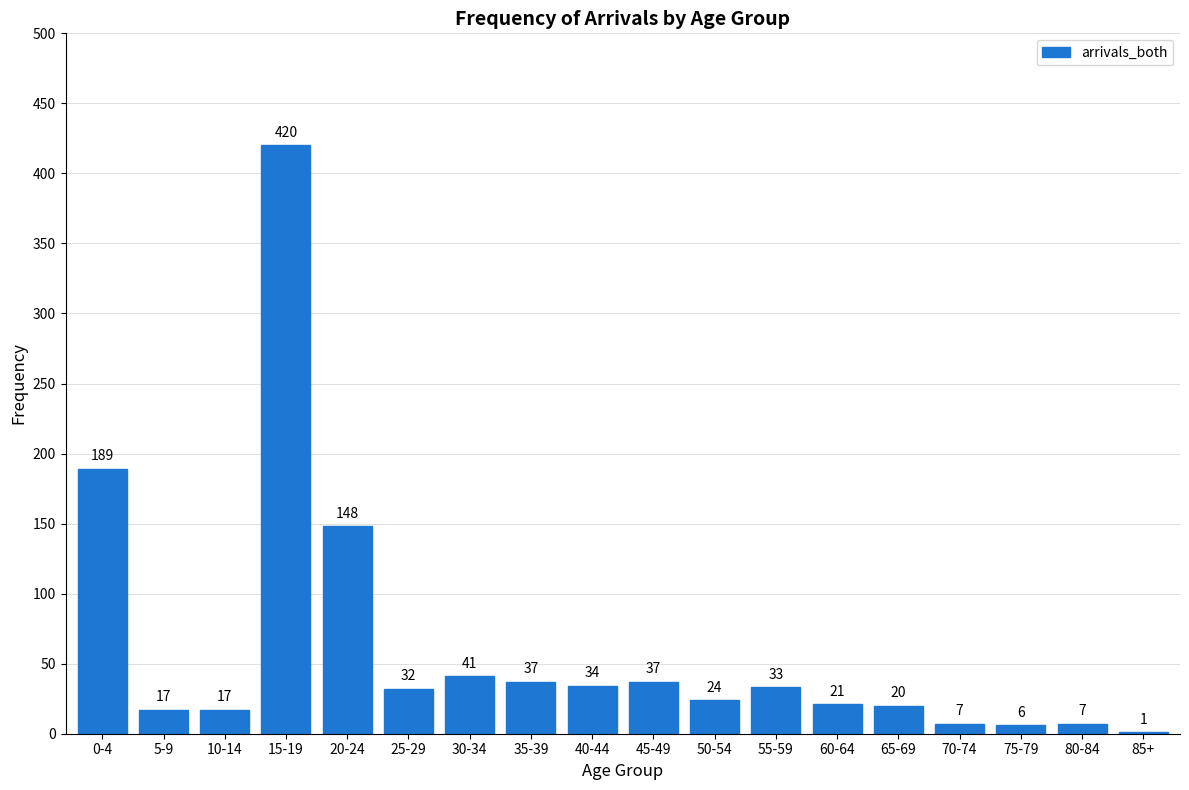

Reading left to right, what are all the values shown in this chart?

0-4=189	5-9=17	10-14=17	15-19=420	20-24=148	25-29=32	30-34=41	35-39=37	40-44=34	45-49=37	50-54=24	55-59=33	60-64=21	65-69=20	70-74=7	75-79=6	80-84=7	85+=1